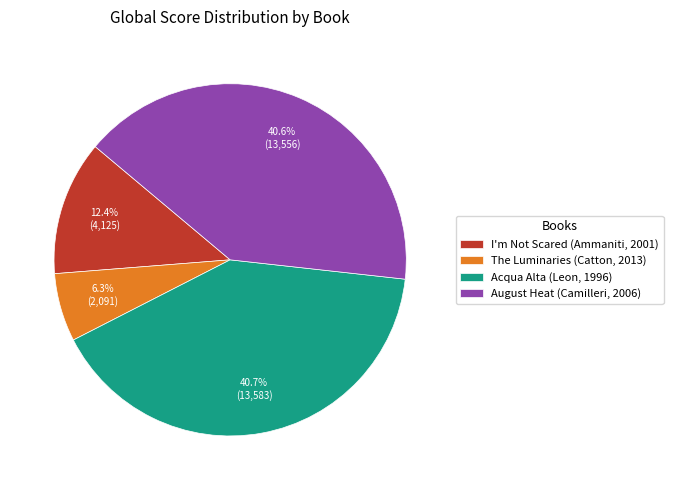

To the nearest percent, what is the difference between the largest and smallest slice percentages?

34%